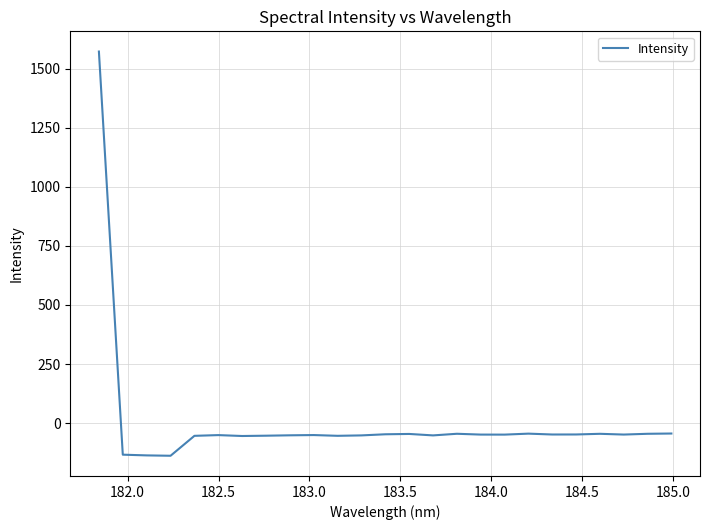

What is the minimum value shown in the chart?

-138.1